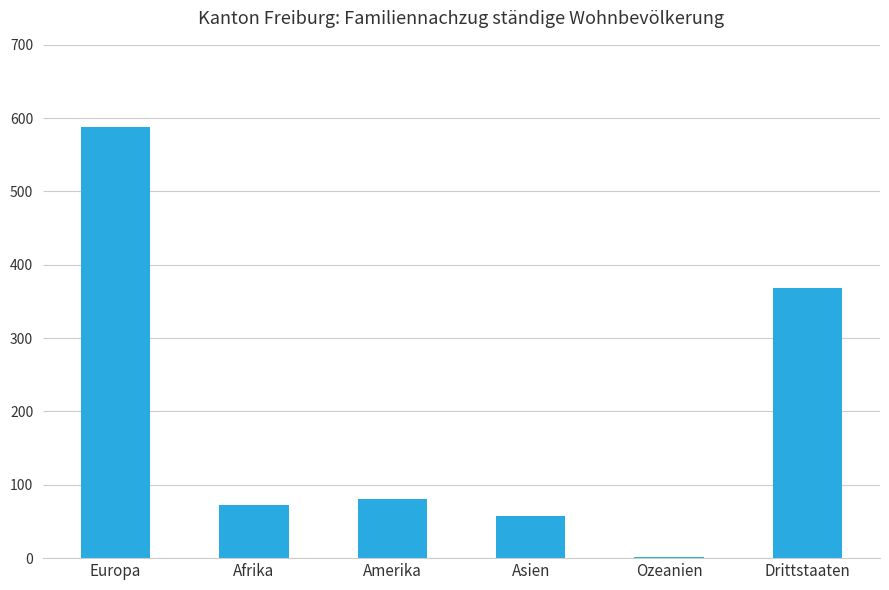

Which has a higher value, Afrika or Asien?

Afrika